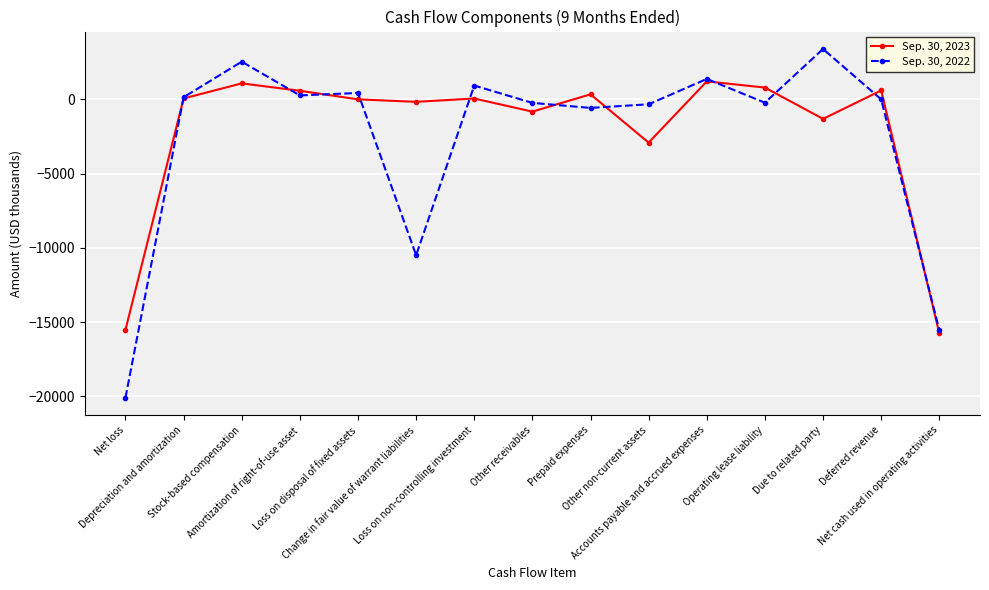

Which series has the largest total across all categories?

Sep. 30, 2023